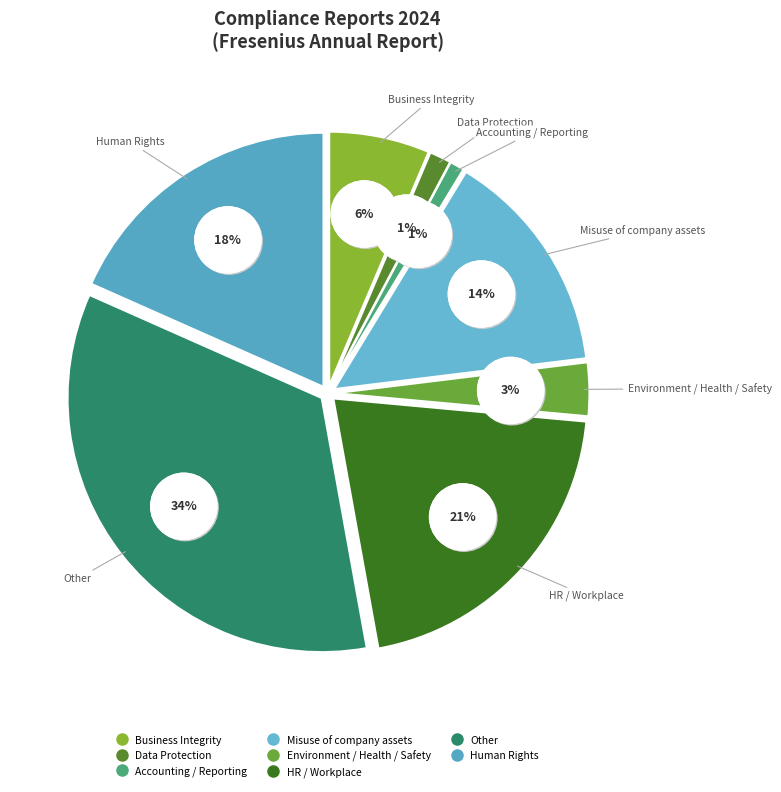

Combined, what portion of the pie is HR / Workplace and Misuse of company assets?

35.1%